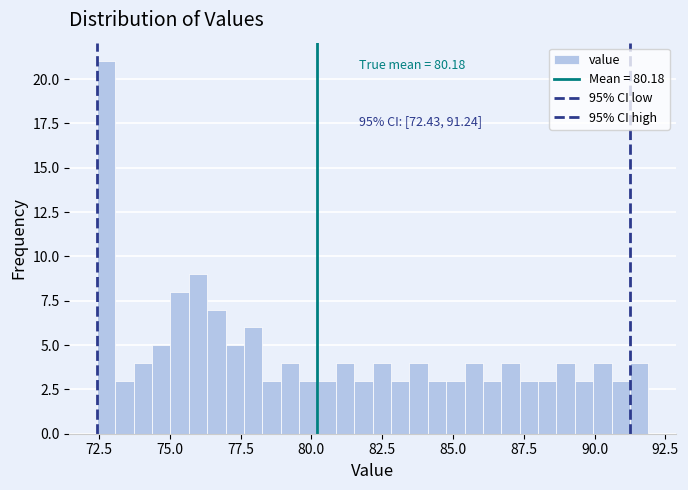

Around what value on the x-axis is the tallest bar? Give the approximate position of its centre, as read against the axis.

73.0